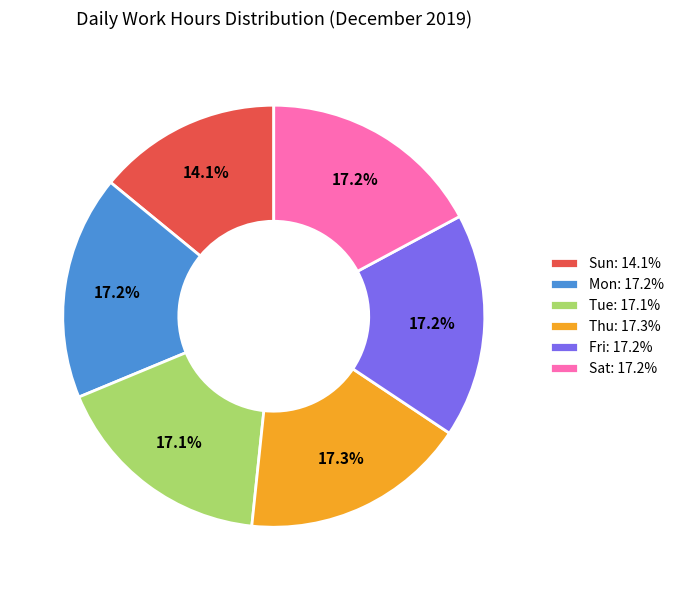

Which has a higher value, Sun: 14.1% or Thu: 17.3%?

Thu: 17.3%